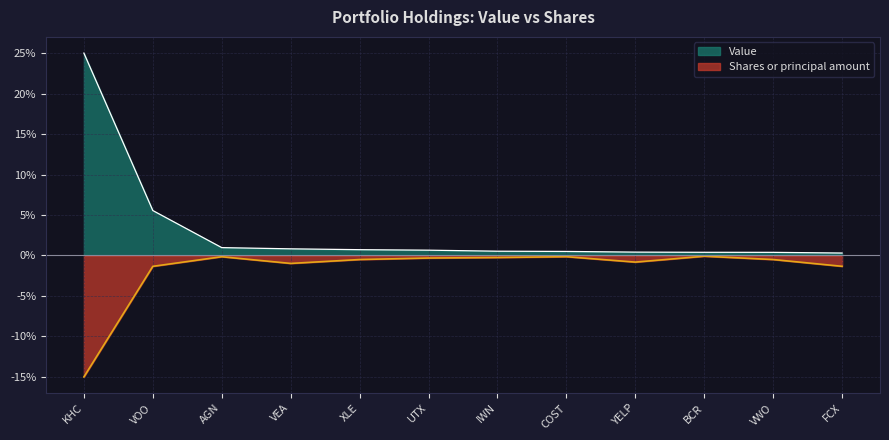

Rank the series by their average value, from highest to lowest.

Value, Shares or principal amount